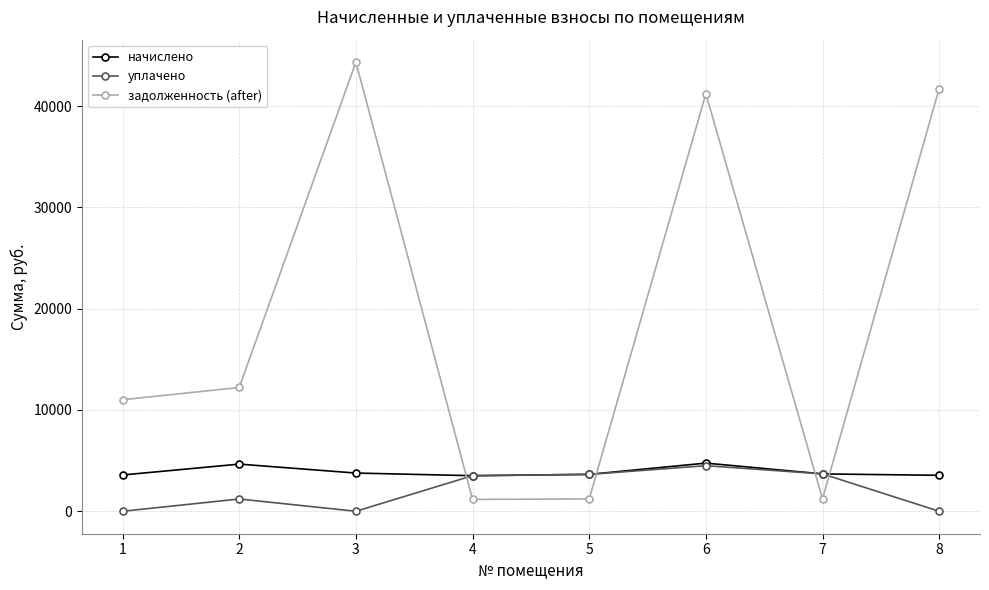

What is the value of the начислено point at the 3rd from the left?

3772.7